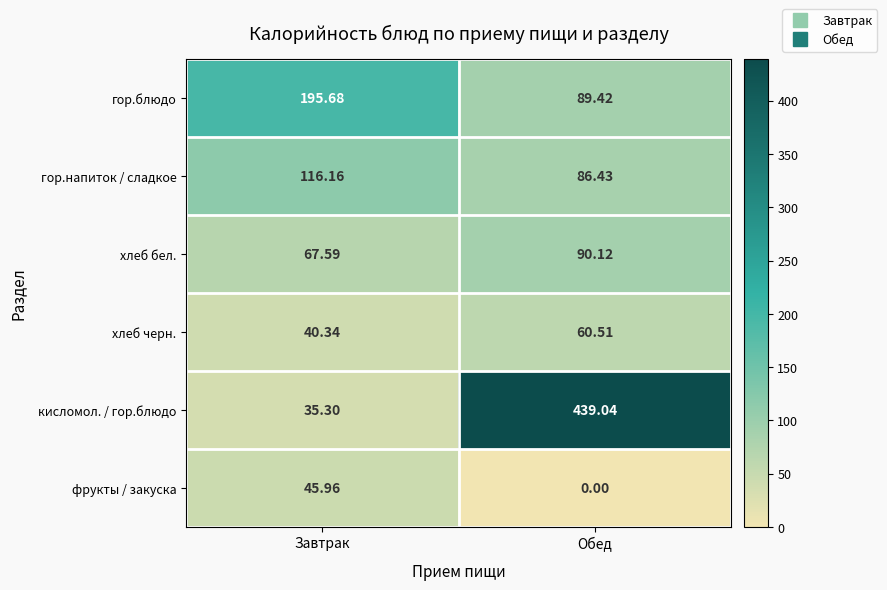

Which series changed the most between Завтрак and Обед?

кисломол. / гор.блюдо